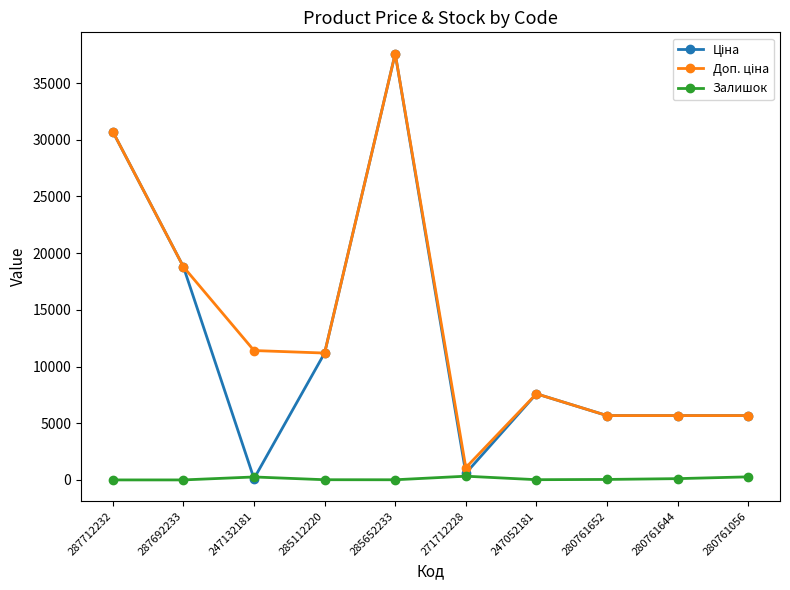

What is the maximum value shown in the chart?

37593.6